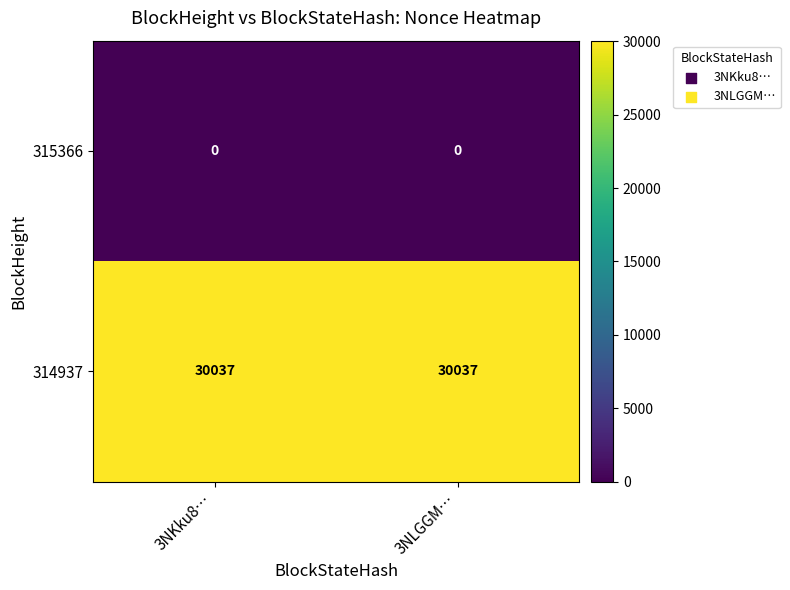

What is the total value across all series at 3NLGGM…?

30037